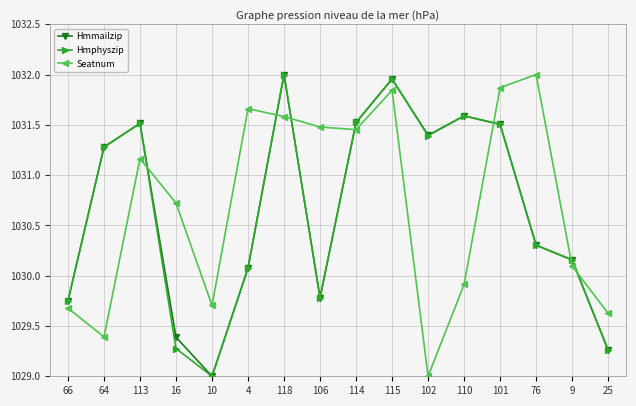

At which label is Hmmailzip closest to 1030?

4